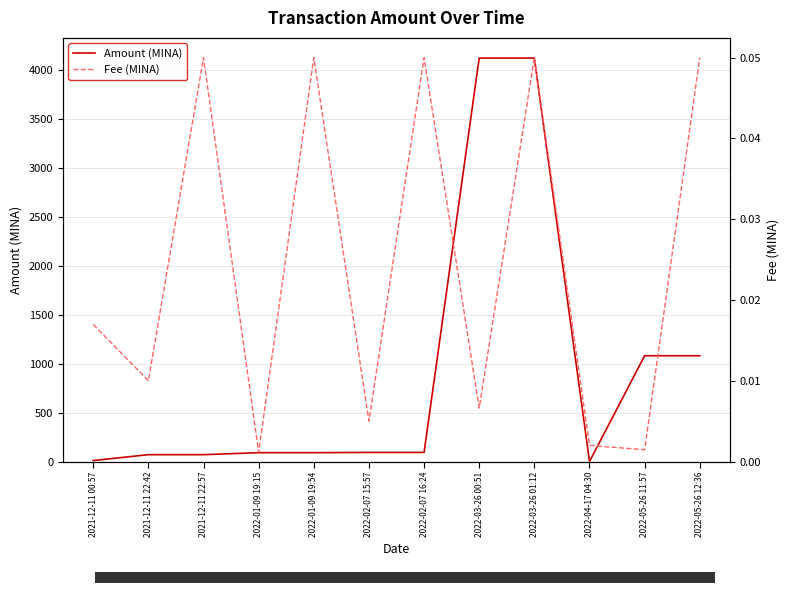

List the series in order of their peak value, highest first.

Amount (MINA), Fee (MINA)